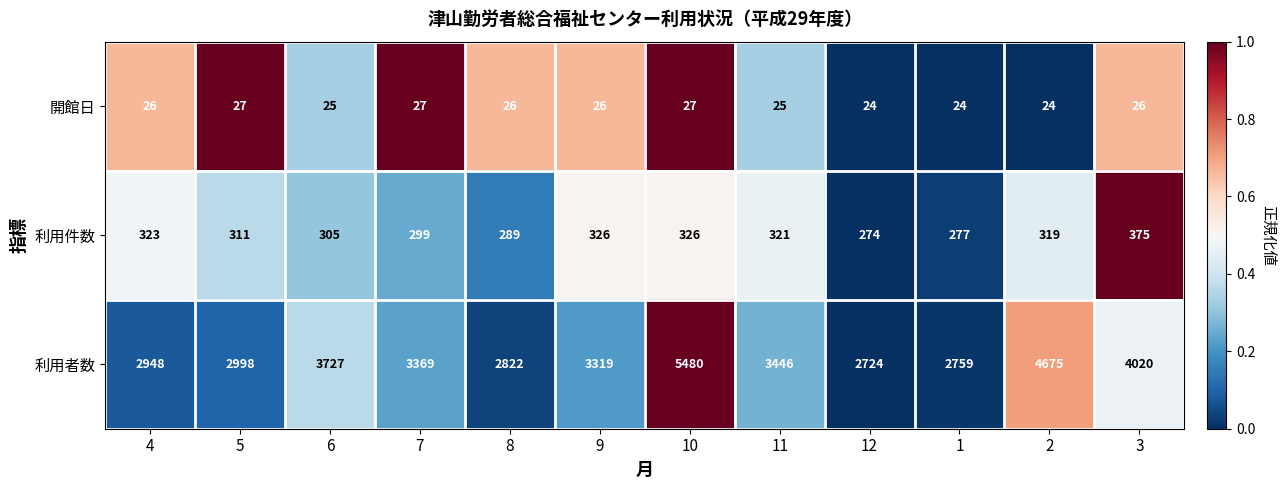

What is the minimum value for 利用件数?

274